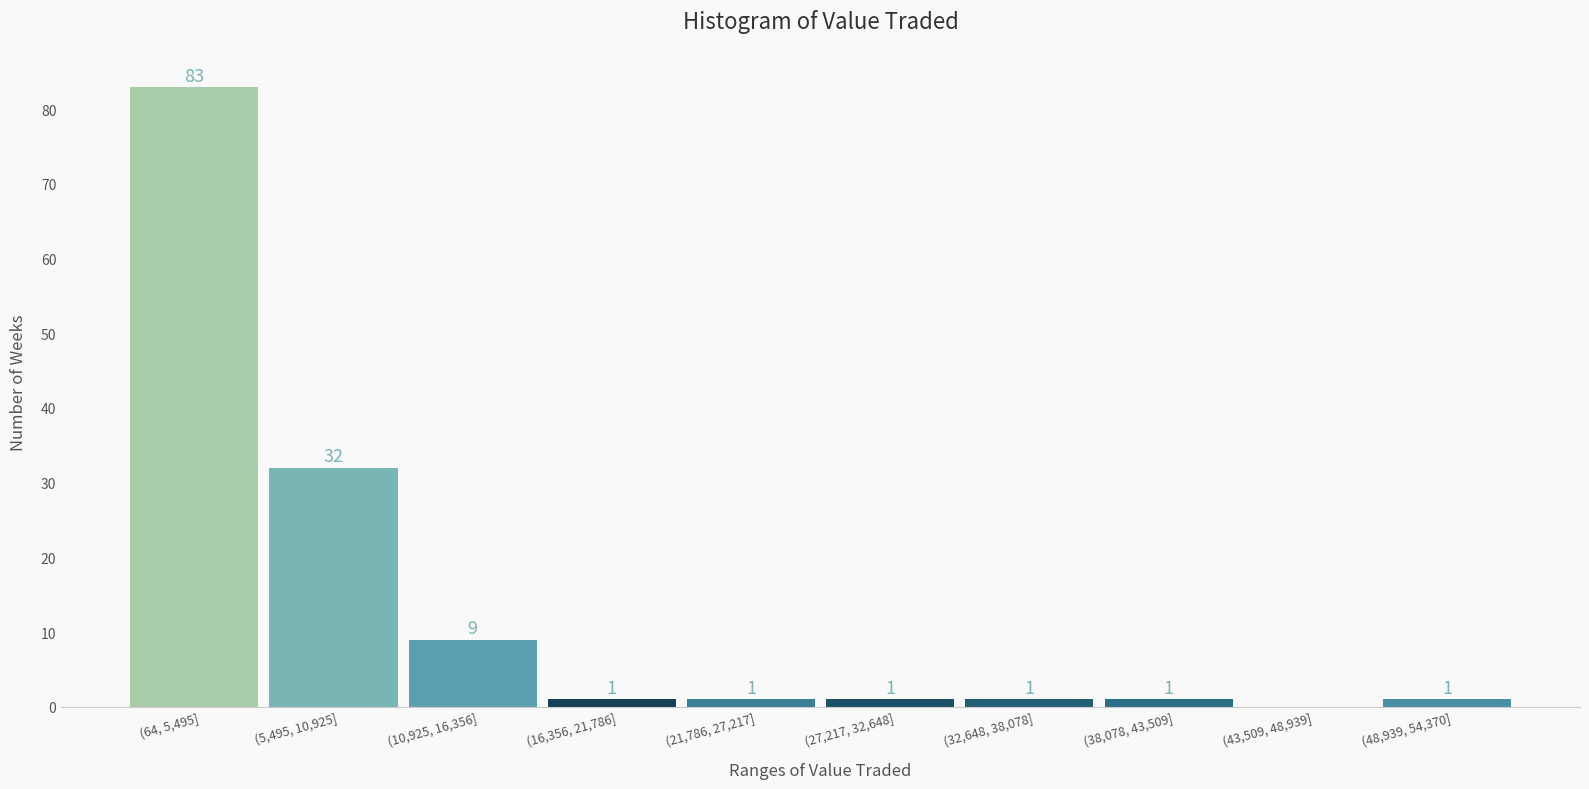

Reading left to right, what are all the values shown in this chart?

(64, 5,495]=83	(5,495, 10,925]=32	(10,925, 16,356]=9	(16,356, 21,786]=1	(21,786, 27,217]=1	(27,217, 32,648]=1	(32,648, 38,078]=1	(38,078, 43,509]=1	(43,509, 48,939]=0	(48,939, 54,370]=1